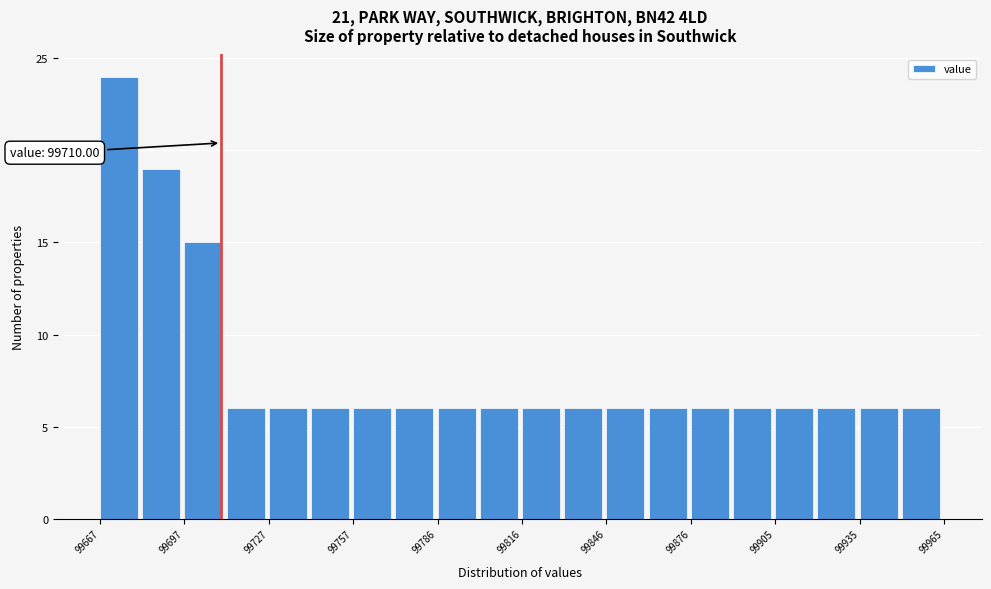

Read against the x-axis, roughly where is the centre of the tallest bar?

99675